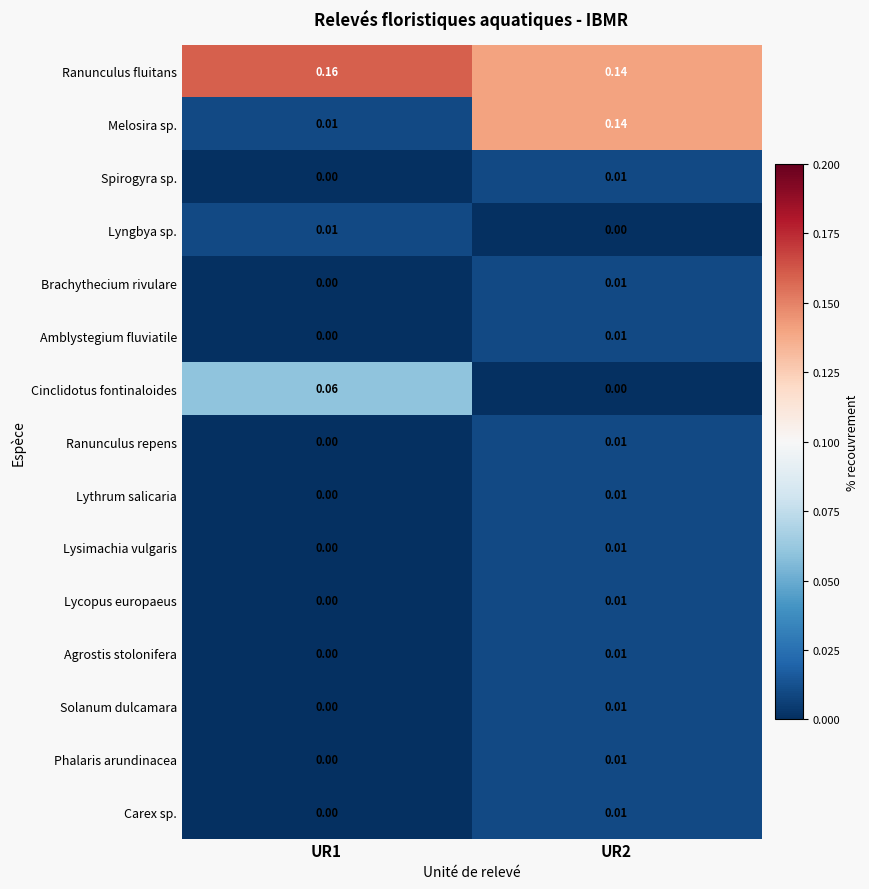

Which series changed the most between UR1 and UR2?

Melosira sp.